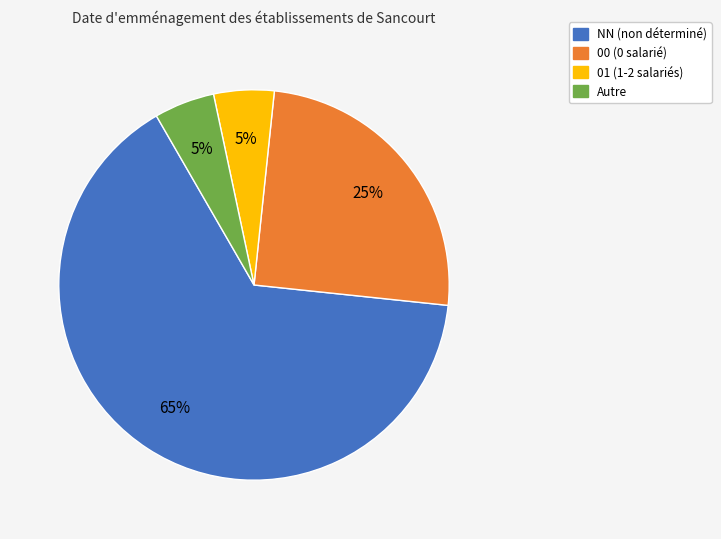

Does any single category account for the majority?

Yes